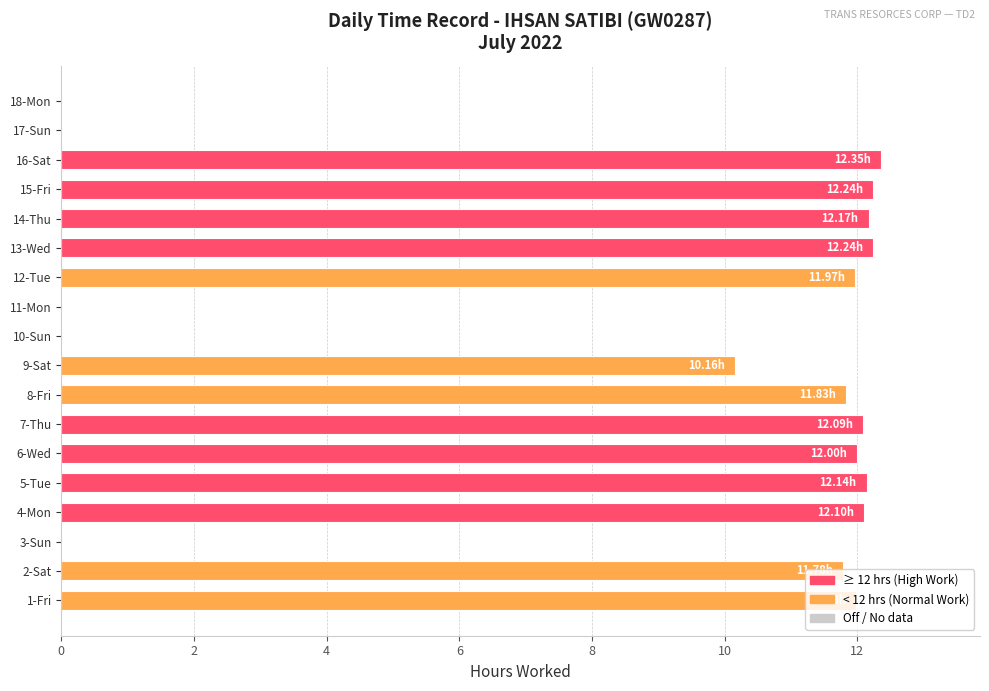

What is the sum of all values?

155.1